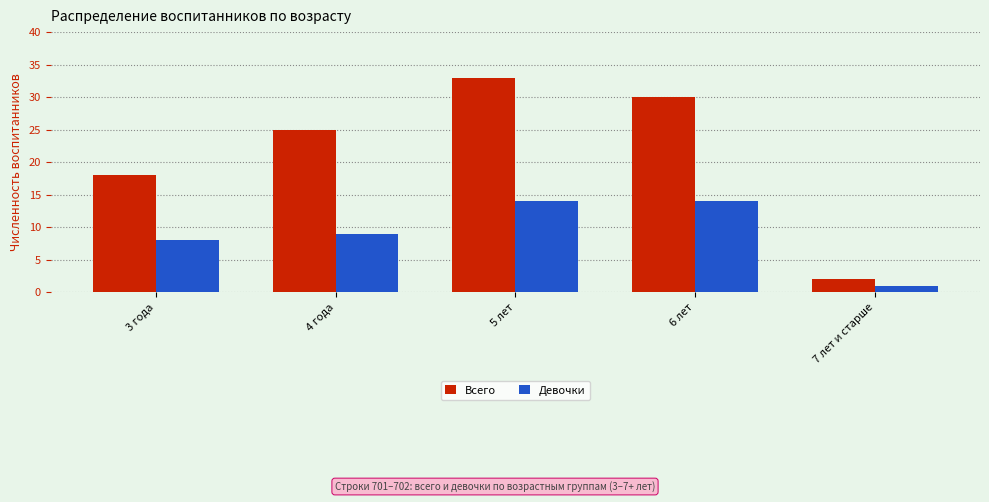

At how many categories does at least one series exceed 31?

1